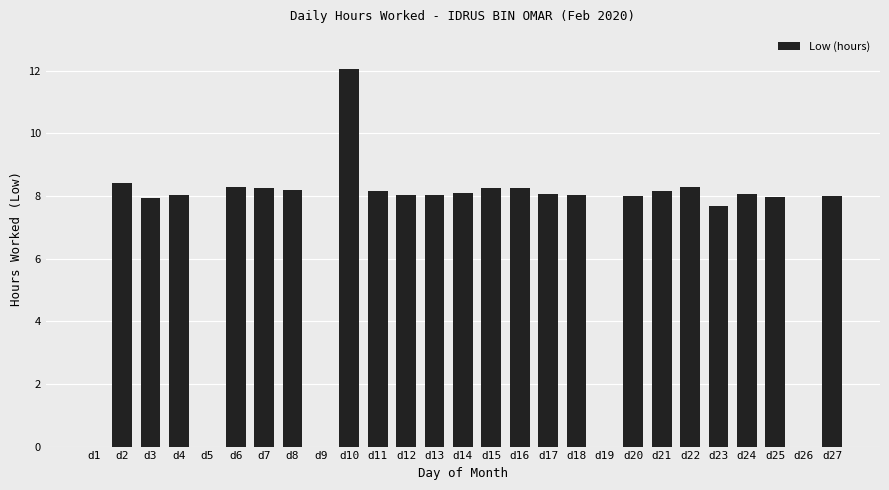

The chart shows a value of 11.4 at d25. True or false?

False